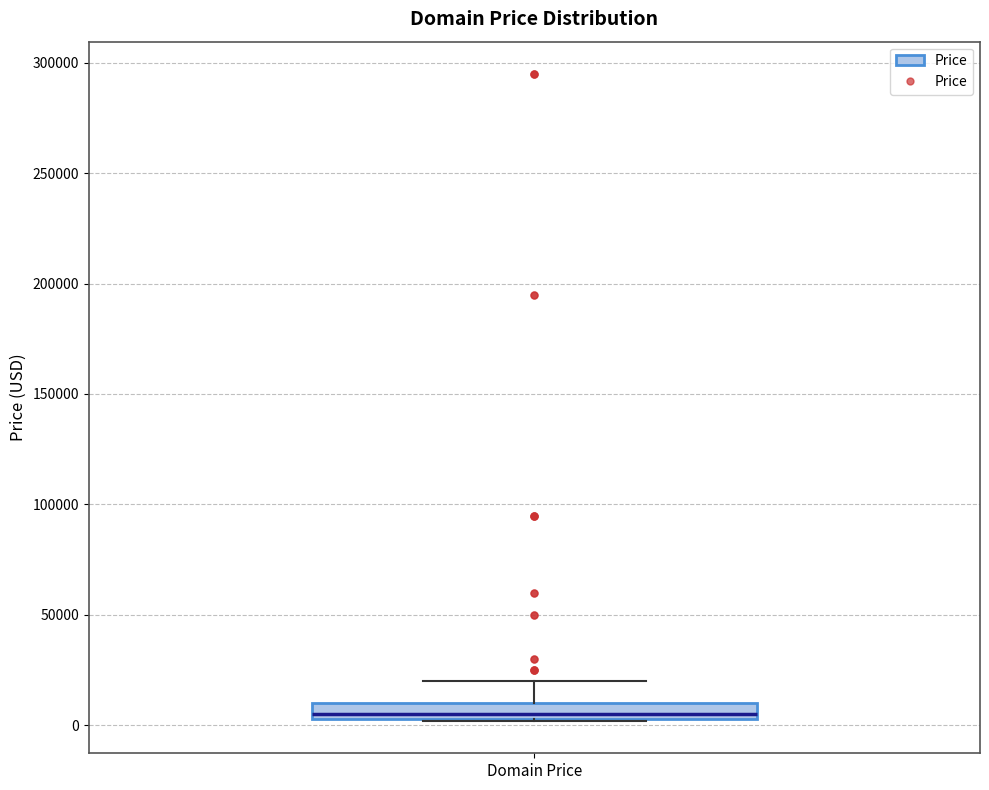

Where does the upper whisker of the box for Domain Price end on the y-axis? The values are not printed on the chart, so give them approximately, as read against the axis.

20000